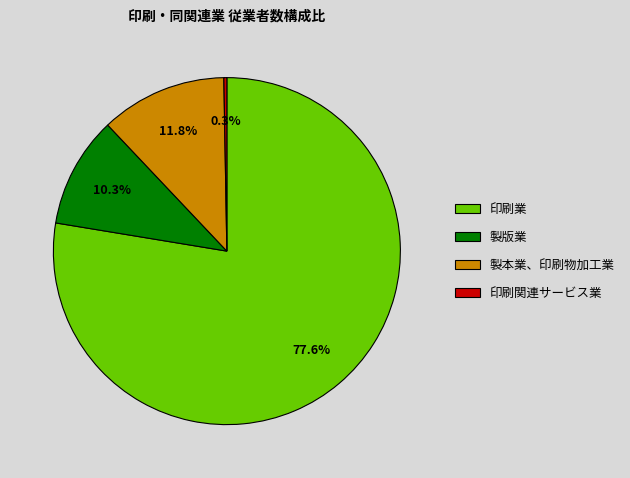

What is the smallest slice in the pie chart?

印刷関連サービス業